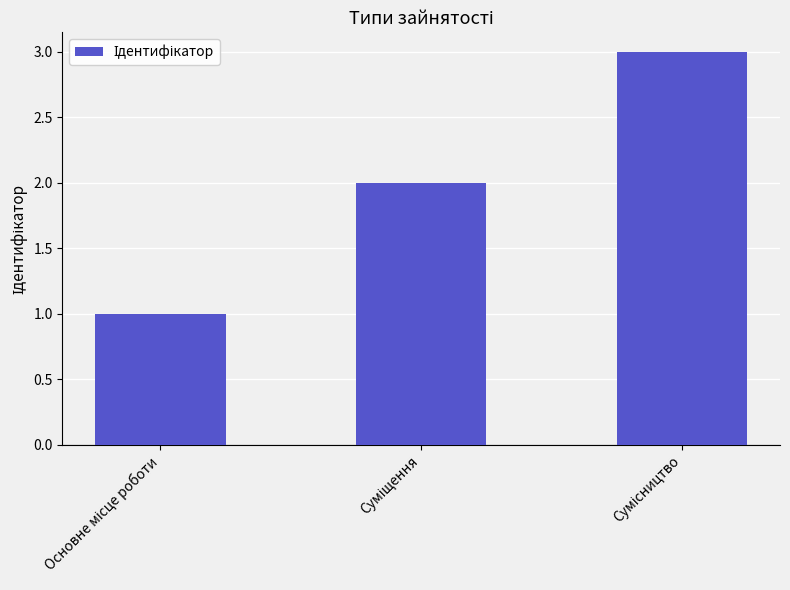

How many values are below 2?

1